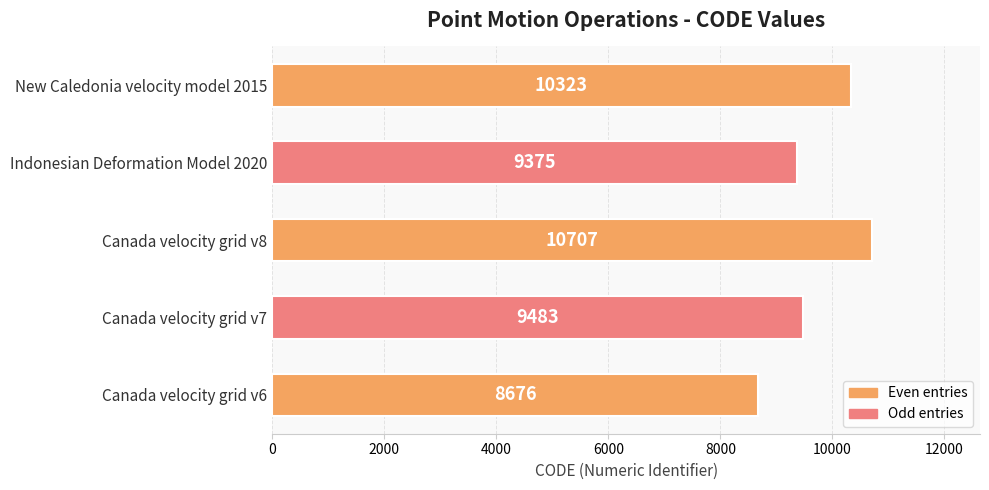

Is it true that the value at Canada velocity grid v8 is 10707?

True